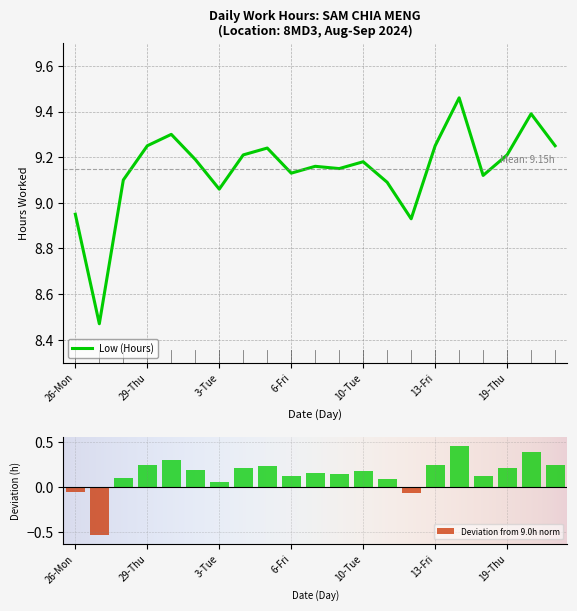

What is the sum of the values at 20-Fri and 9-Mon?

18.5